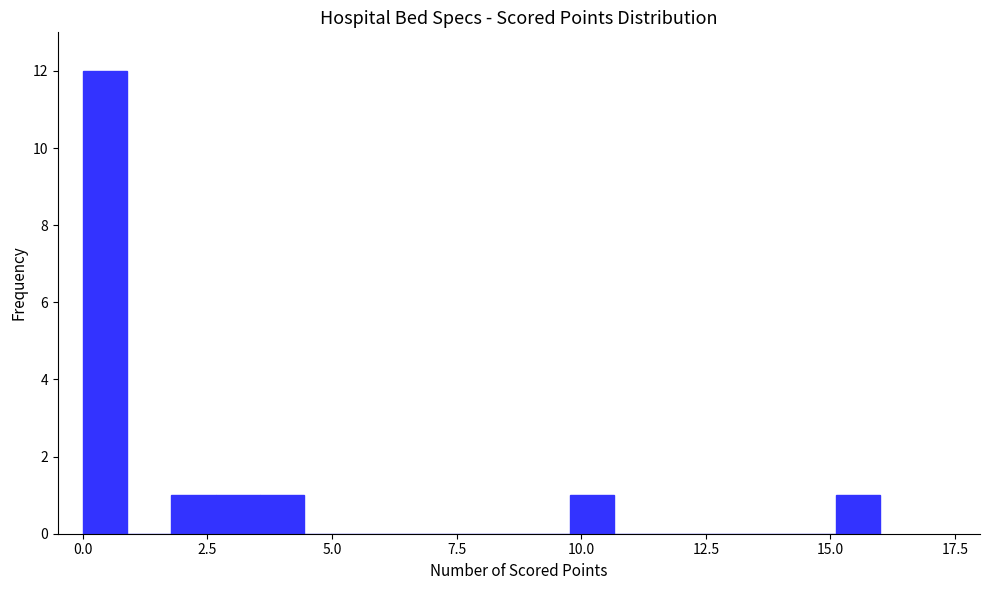

Read against the x-axis, roughly where is the centre of the tallest bar?

0.5